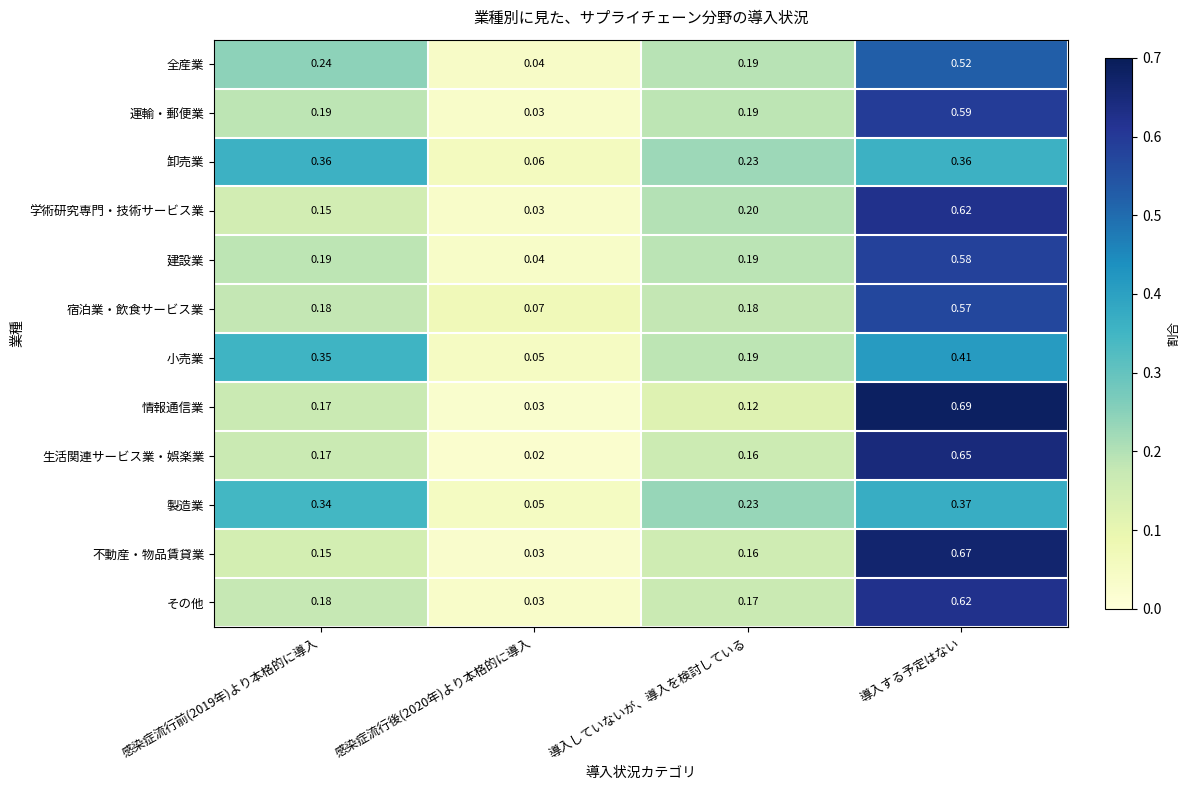

At how many categories does at least one series exceed 0?

4